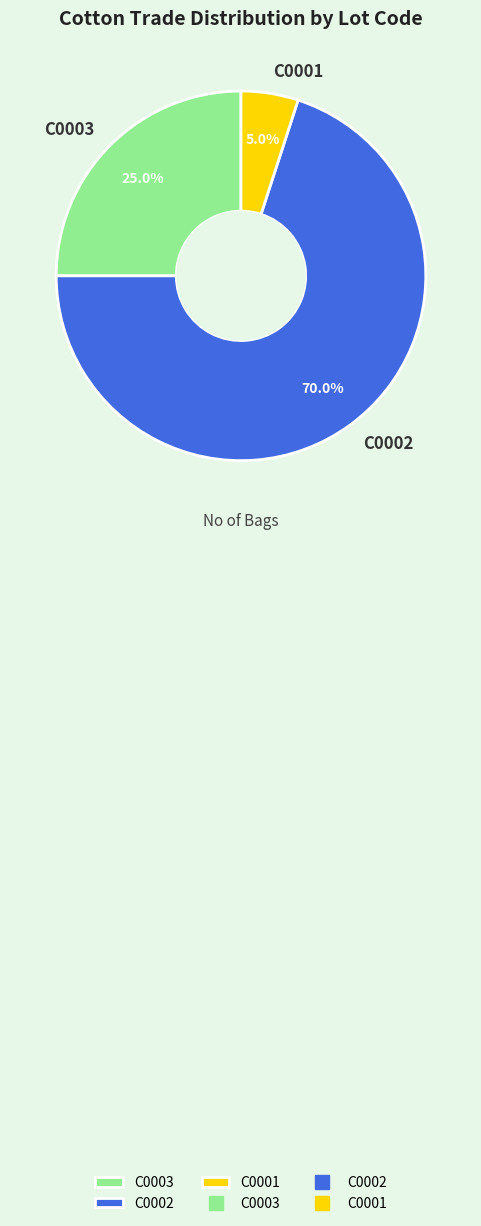

What is the ratio of the value at C0001 to the value at C0003?

0.2